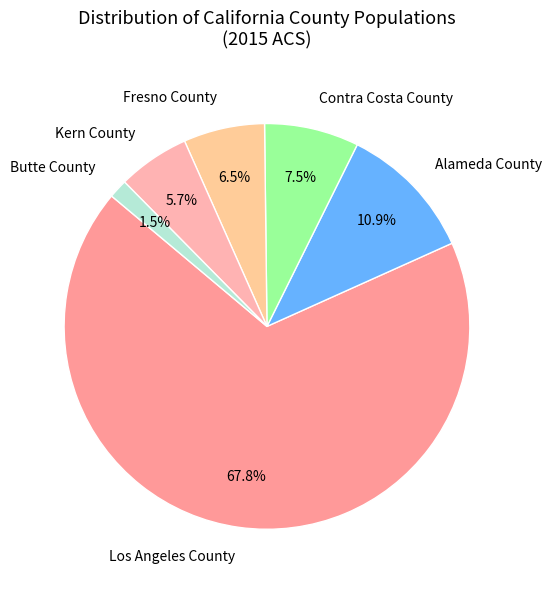

Between Alameda County and Contra Costa County, which is larger?

Alameda County